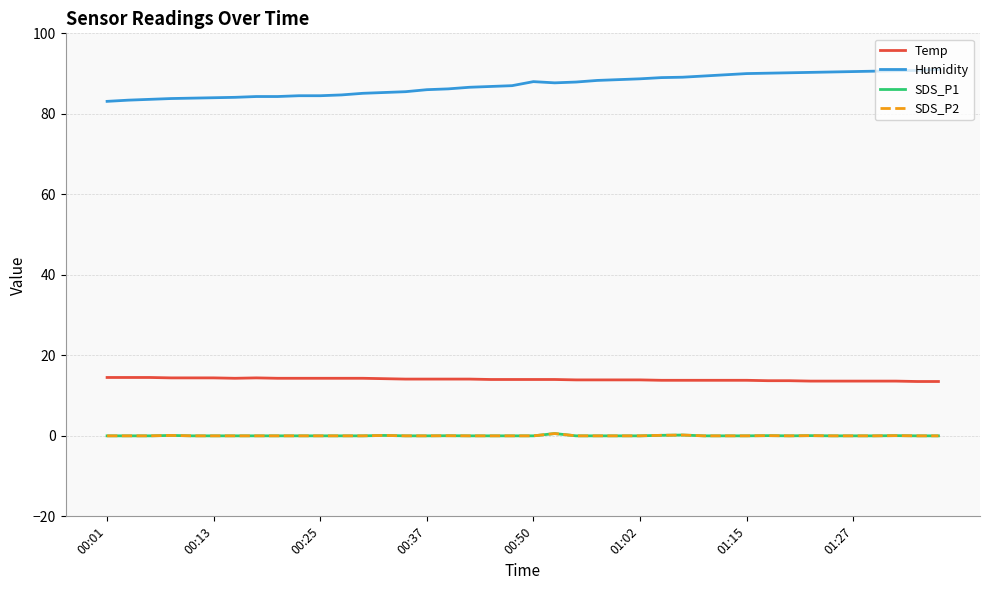

How many lines are shown in the chart?

4